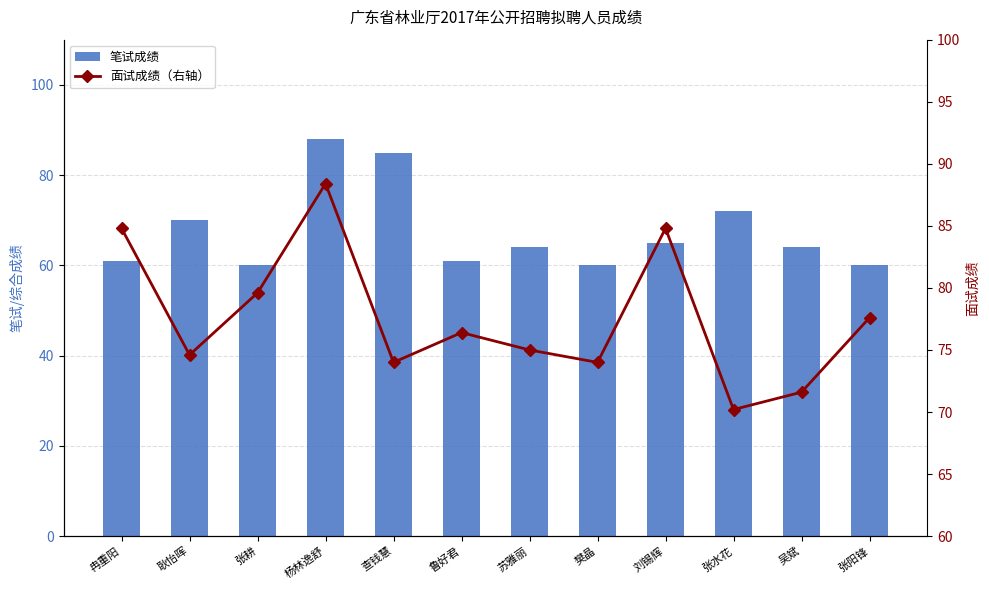

List the series in order of their peak value, lowest first.

笔试成绩, 面试成绩（右轴）